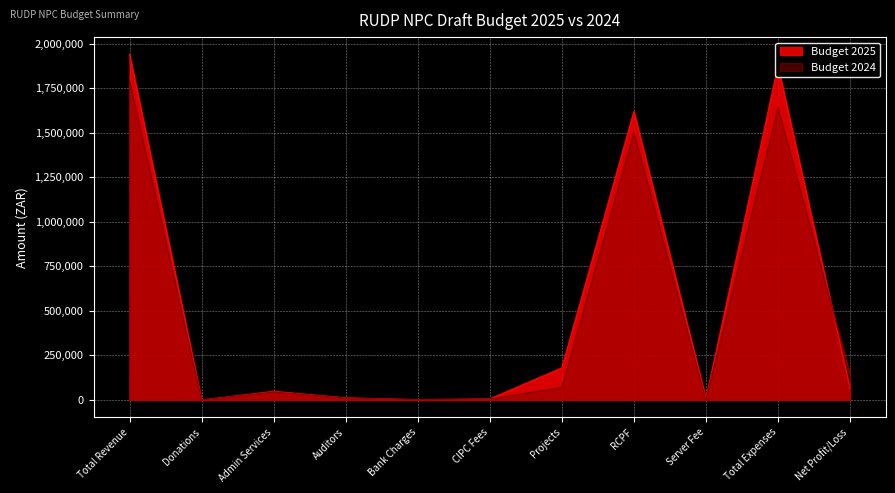

Which category has the lowest value in the Budget 2025 series?

Donations